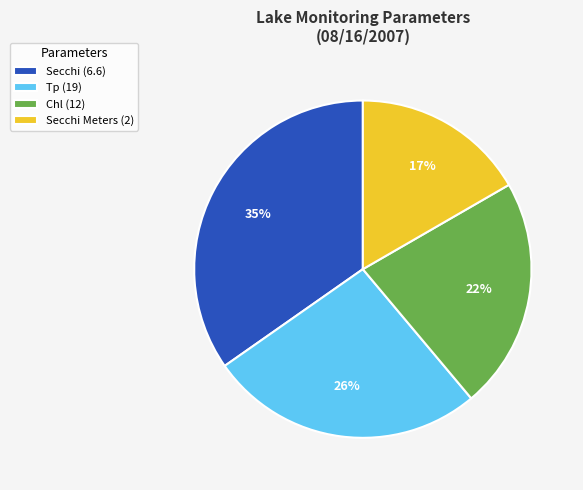

To the nearest percent, what is the difference between the largest and smallest slice percentages?

18%